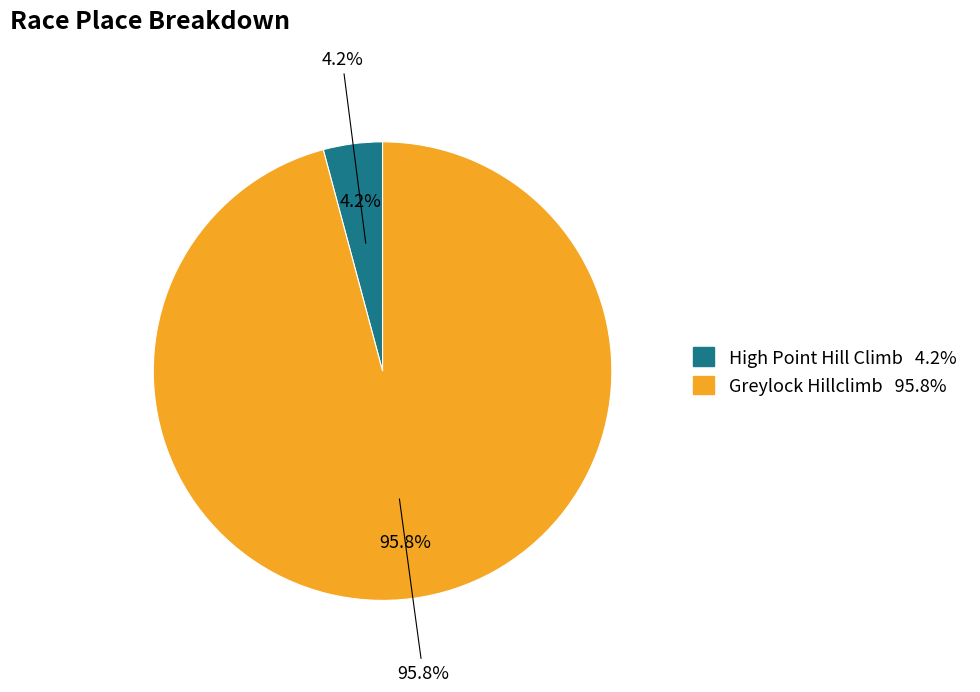

Approximately how many times larger is the value at Greylock Hillclimb compared to High Point Hill Climb?

23.0